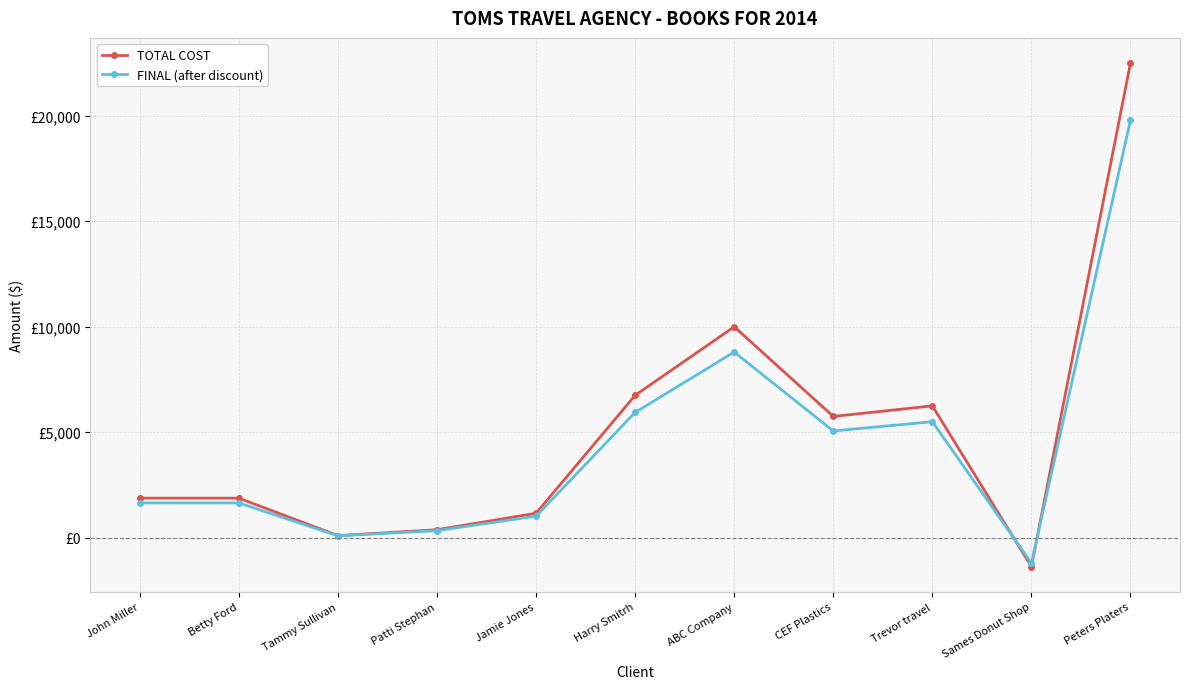

Which series has the largest range (max minus min)?

TOTAL COST